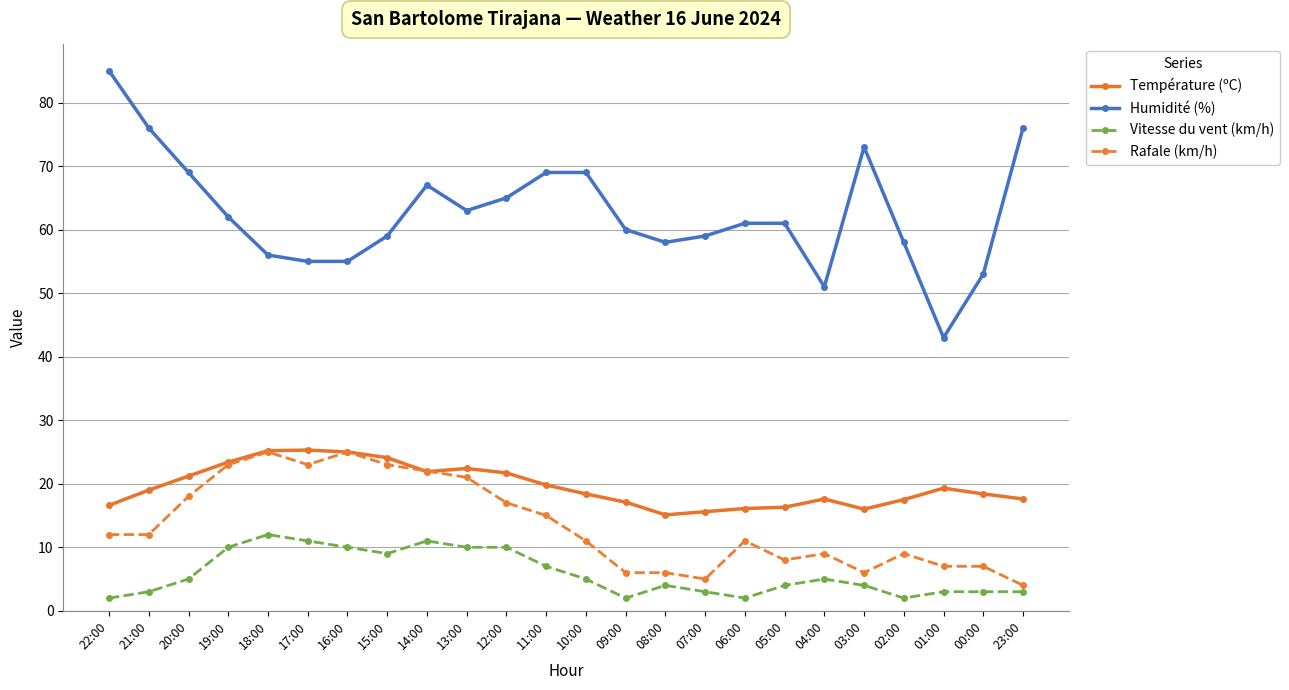

True or false: Température (ºC) and Humidité (%) cross at least once.

False